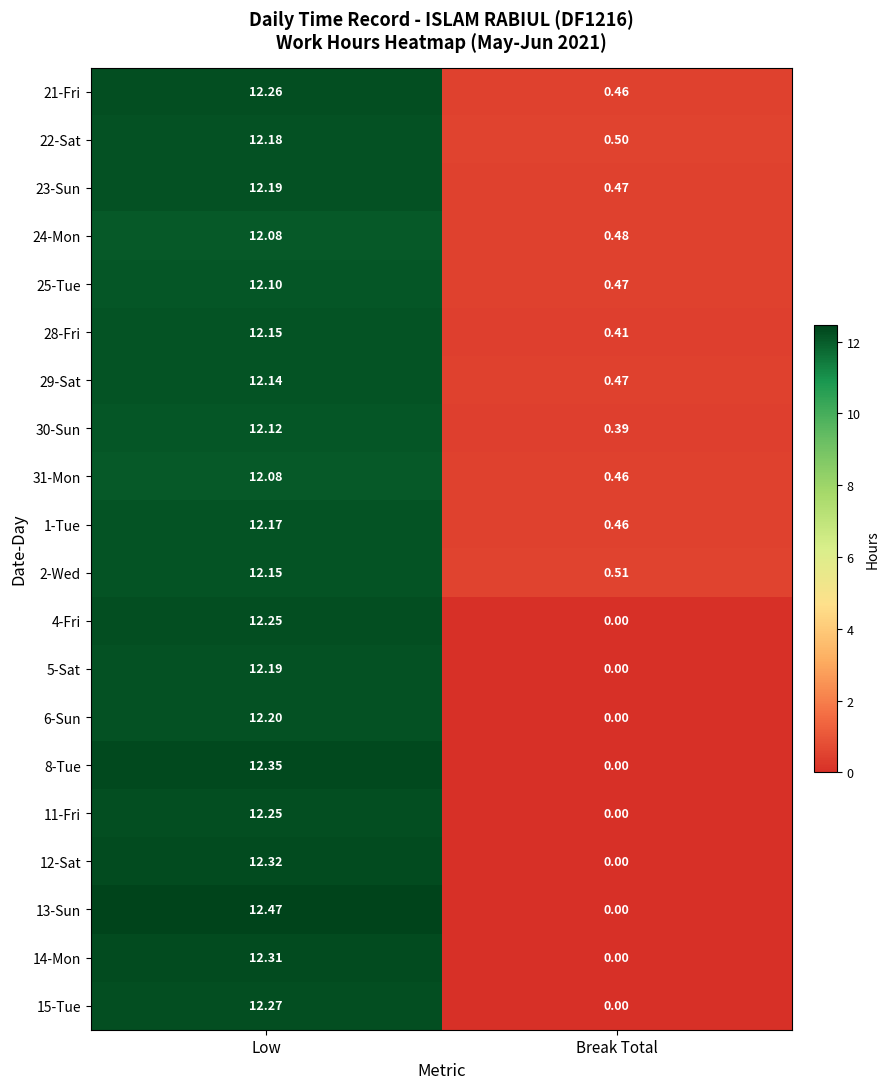

Rank the categories by 28-Fri value from lowest to highest.

Break Total, Low